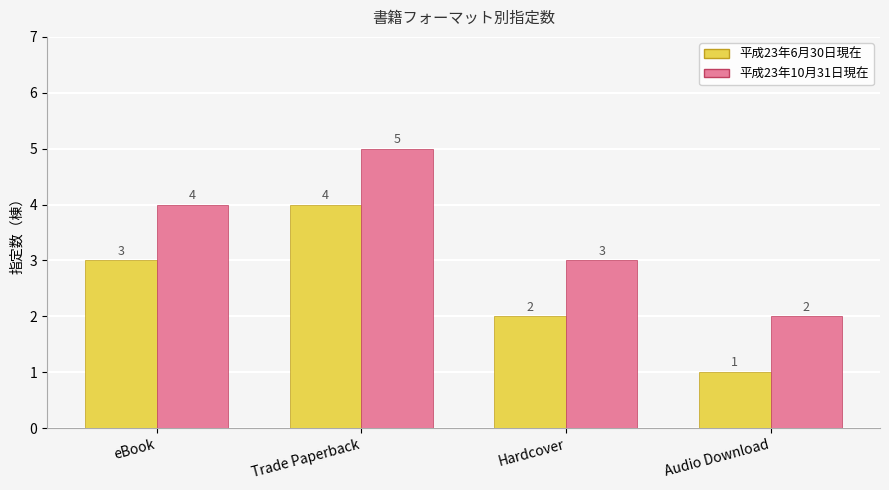

What is the sum of the 平成23年10月31日現在 values at eBook and Trade Paperback?

9